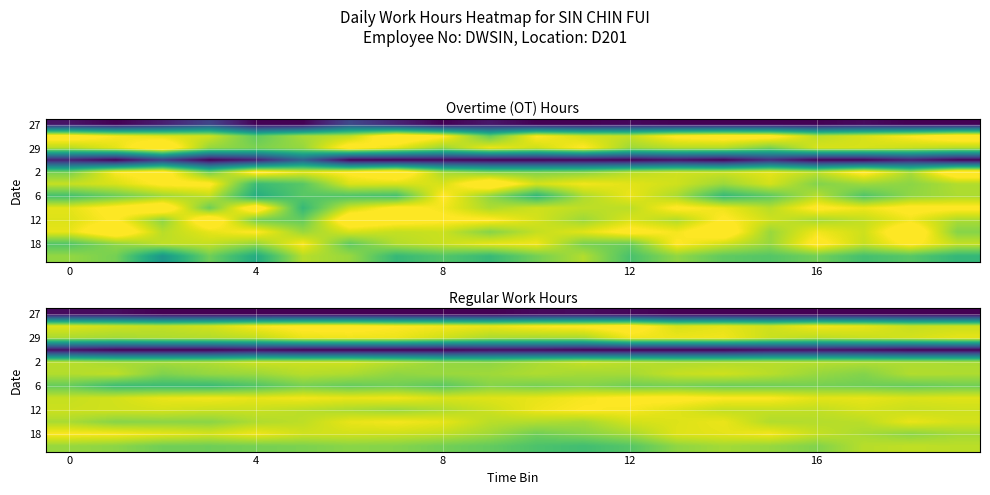

At which category is the sum across all series the highest?

14